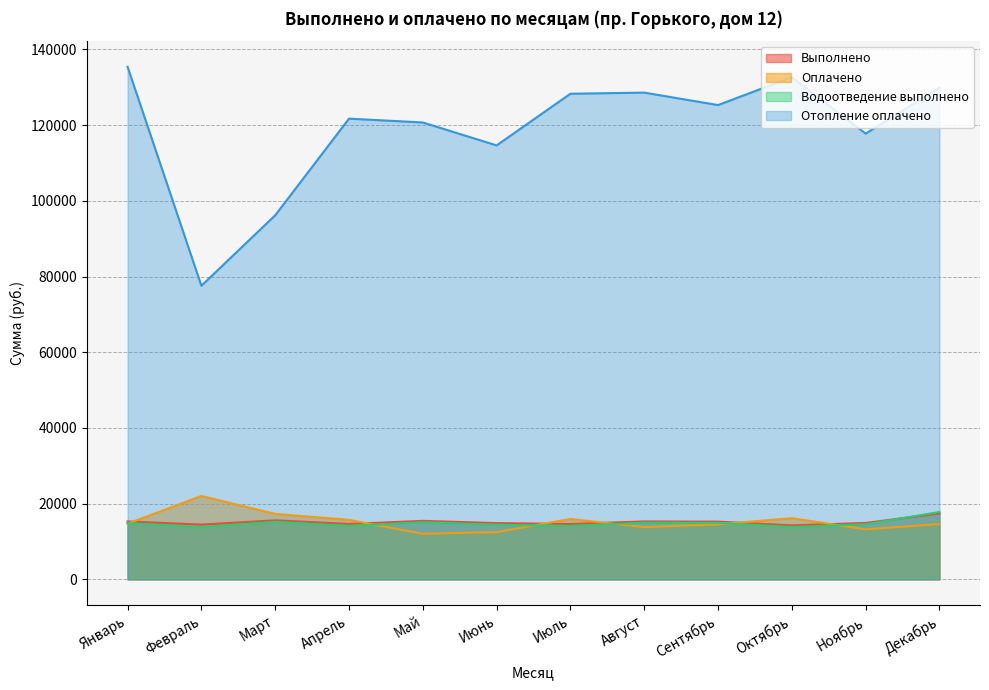

Which has a higher value, Июль or Сентябрь?

Сентябрь